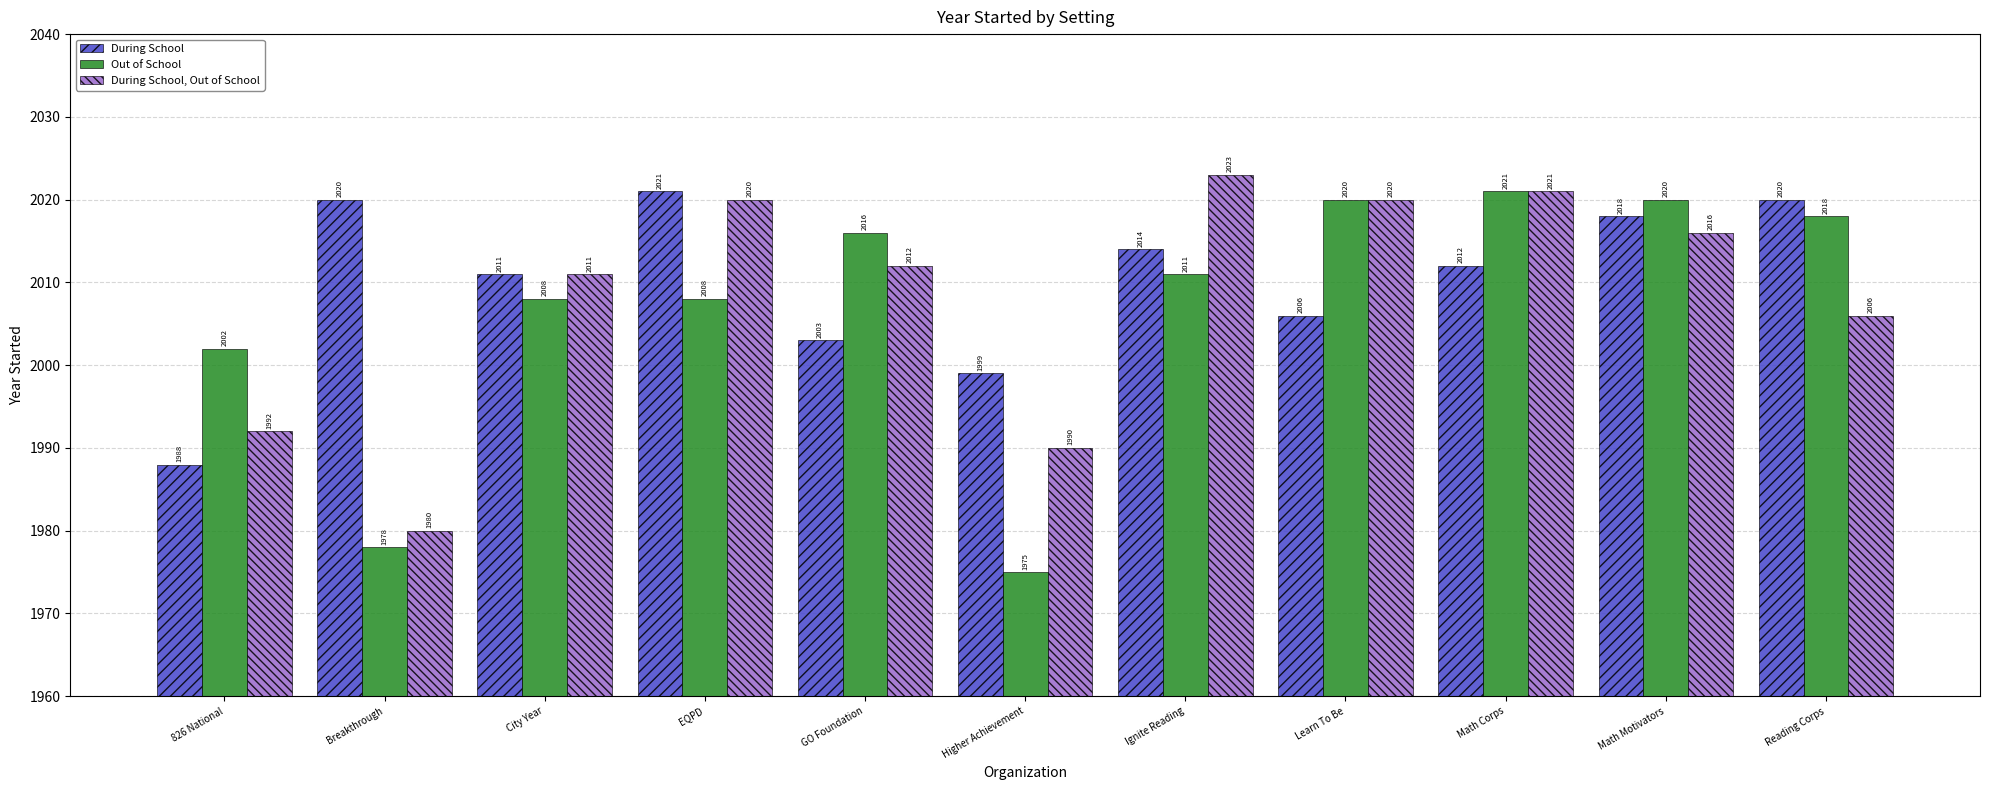

Reading left to right, transcribe all the data shown in this chart.

During School: 826 National=1988	Breakthrough=2020	City Year=2011	EQPD=2021	GO Foundation=2003	Higher Achievement=1999	Ignite Reading=2014	Learn To Be=2006	Math Corps=2012	Math Motivators=2018	Reading Corps=2020
Out of School: 826 National=2002	Breakthrough=1978	City Year=2008	EQPD=2008	GO Foundation=2016	Higher Achievement=1975	Ignite Reading=2011	Learn To Be=2020	Math Corps=2021	Math Motivators=2020	Reading Corps=2018
During School, Out of School: 826 National=1992	Breakthrough=1980	City Year=2011	EQPD=2020	GO Foundation=2012	Higher Achievement=1990	Ignite Reading=2023	Learn To Be=2020	Math Corps=2021	Math Motivators=2016	Reading Corps=2006